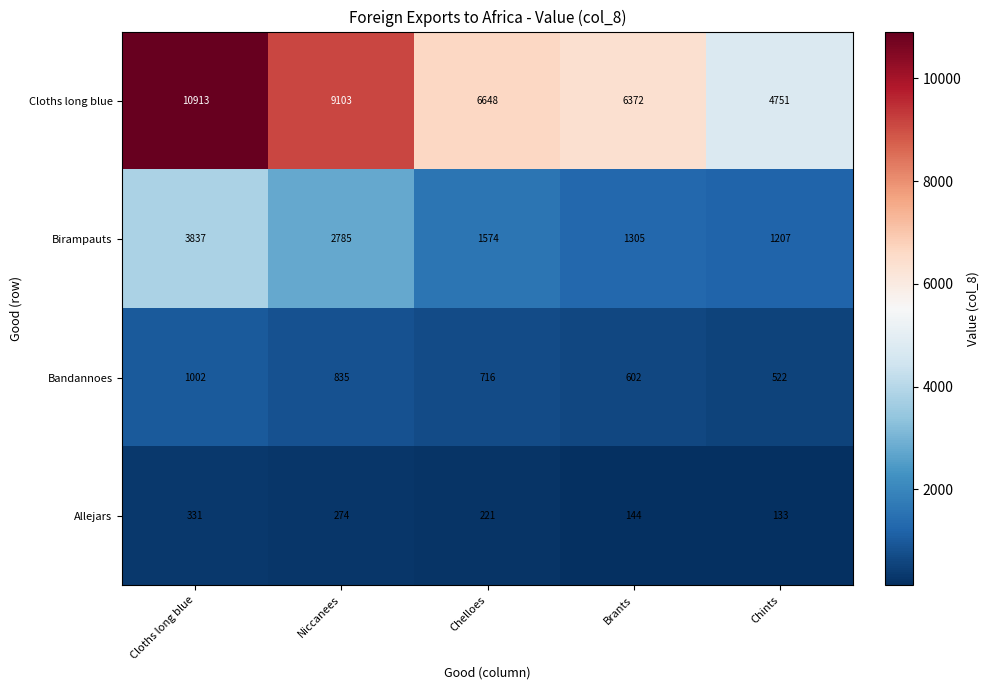

Which category has the highest value across all series?

Cloths long blue